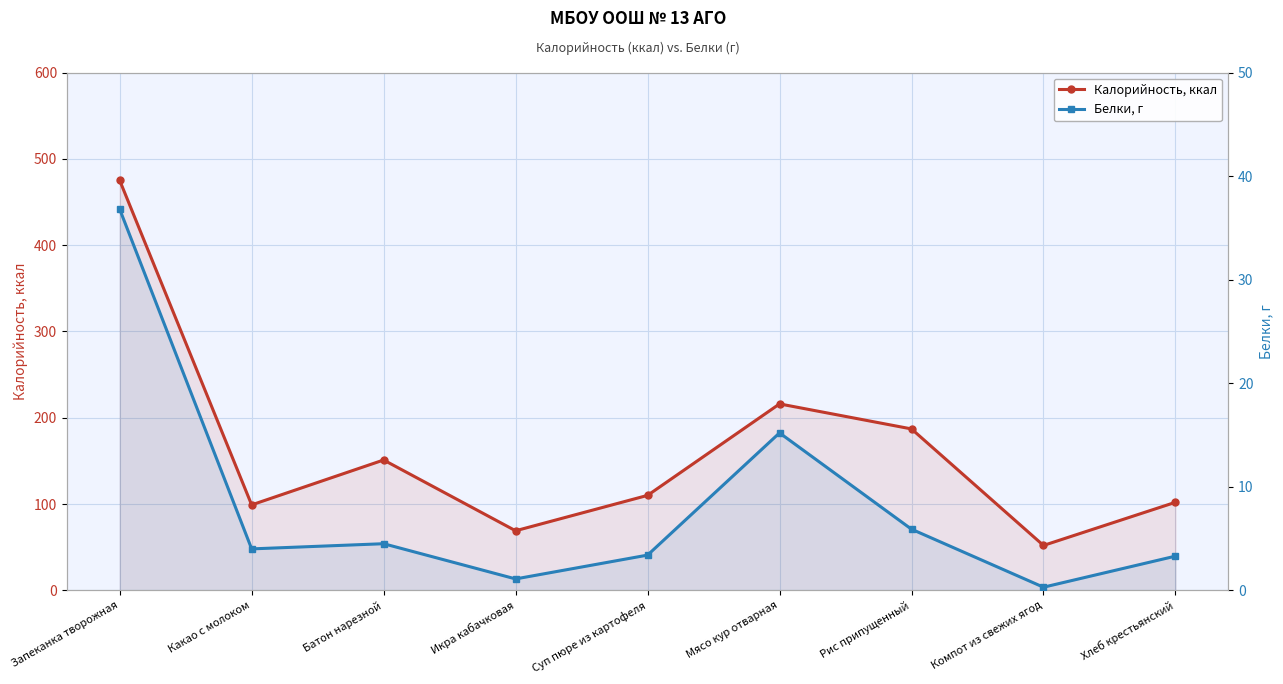

What is the difference between the Белки, г values at Суп пюре из картофеля and Хлеб крестьянский?

0.1